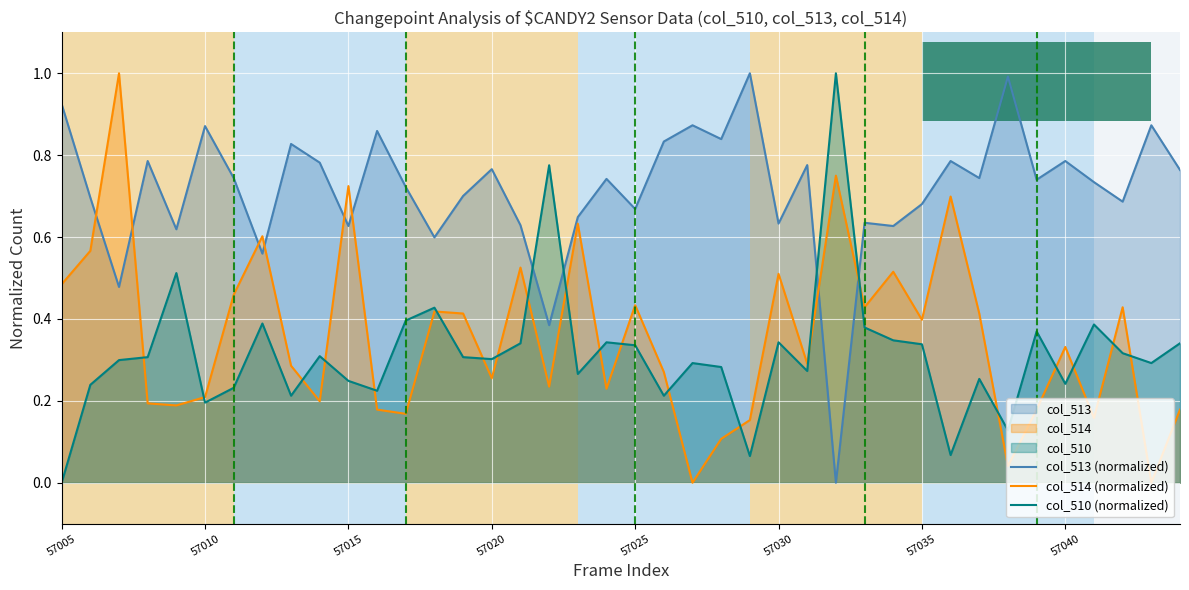

After their last crossing, which series has the higher values: col_513 (normalized) or col_514 (normalized)?

col_513 (normalized)